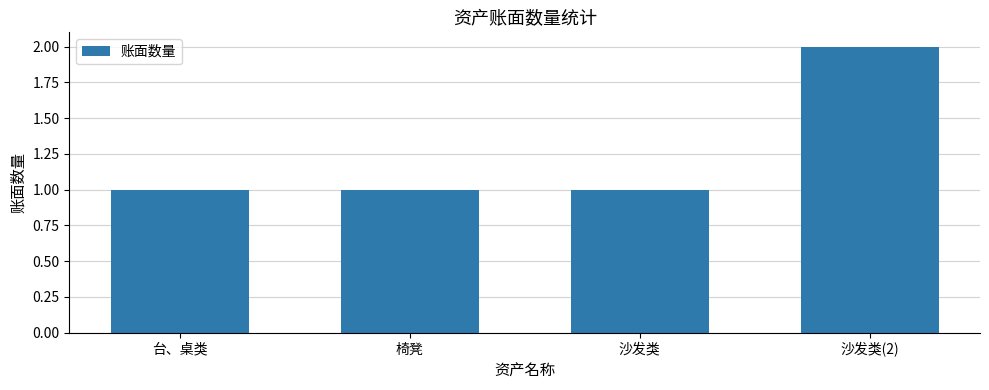

What is the value of the 3rd bar from the left?

1